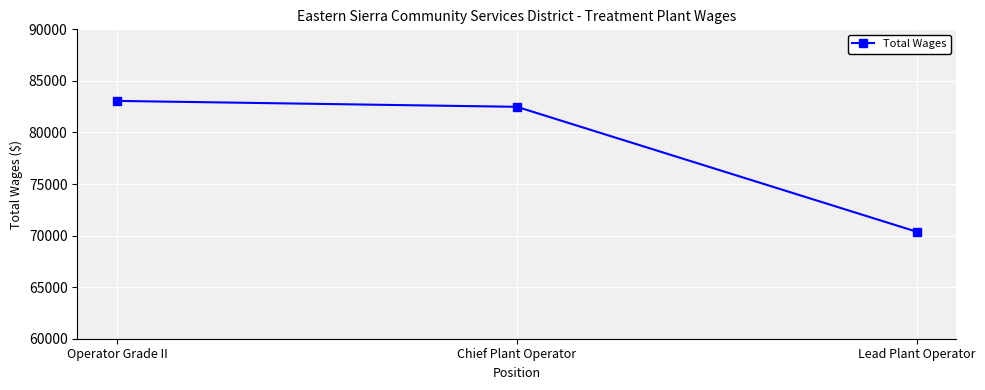

What is the label of the 2nd point from the right?

Chief Plant Operator